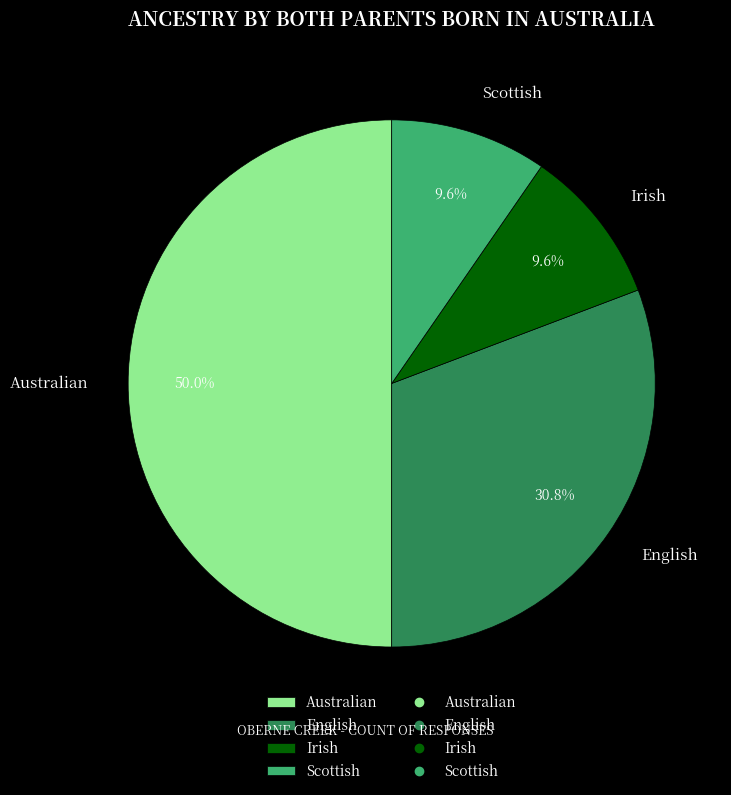

What is the largest slice in the pie chart?

Australian